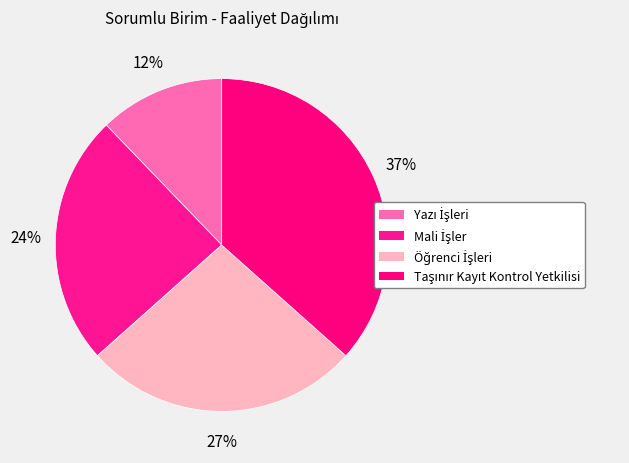

What percentage do Yazı İşleri and Öğrenci İşleri together represent?

39.0%